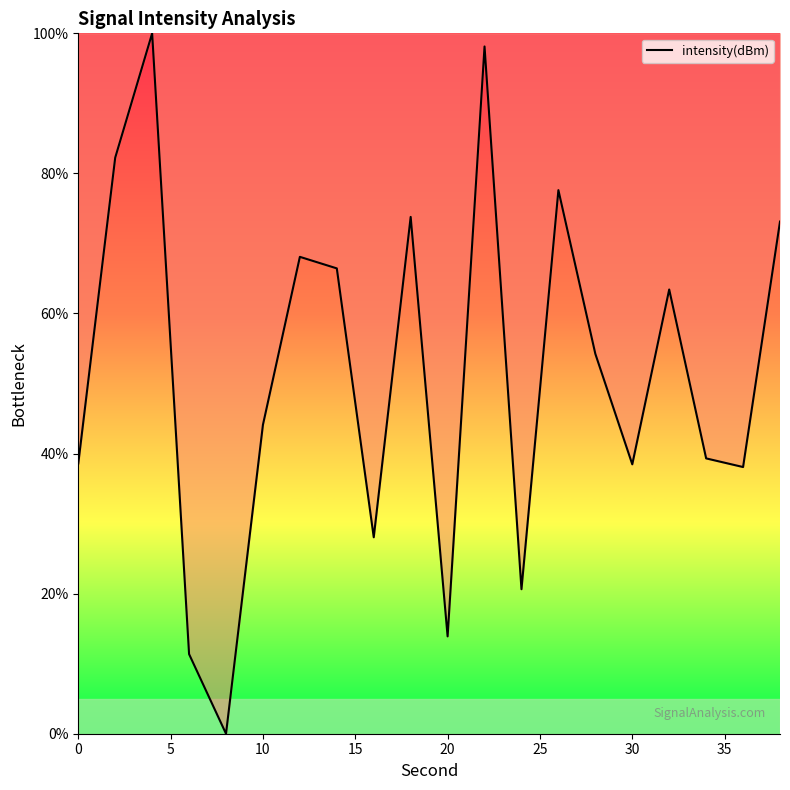

What is the maximum value shown in the chart?

100.0